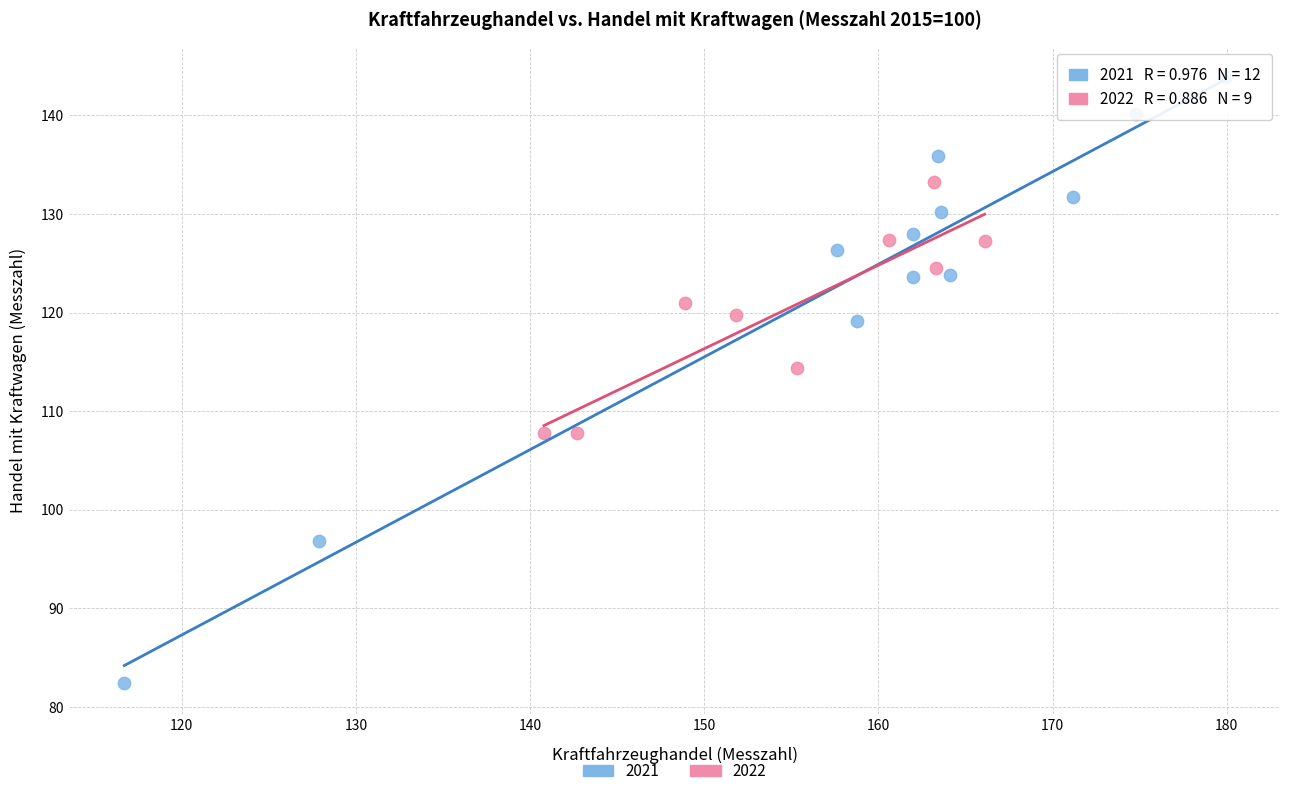

Which series reaches the minimum Y coordinate?

2021